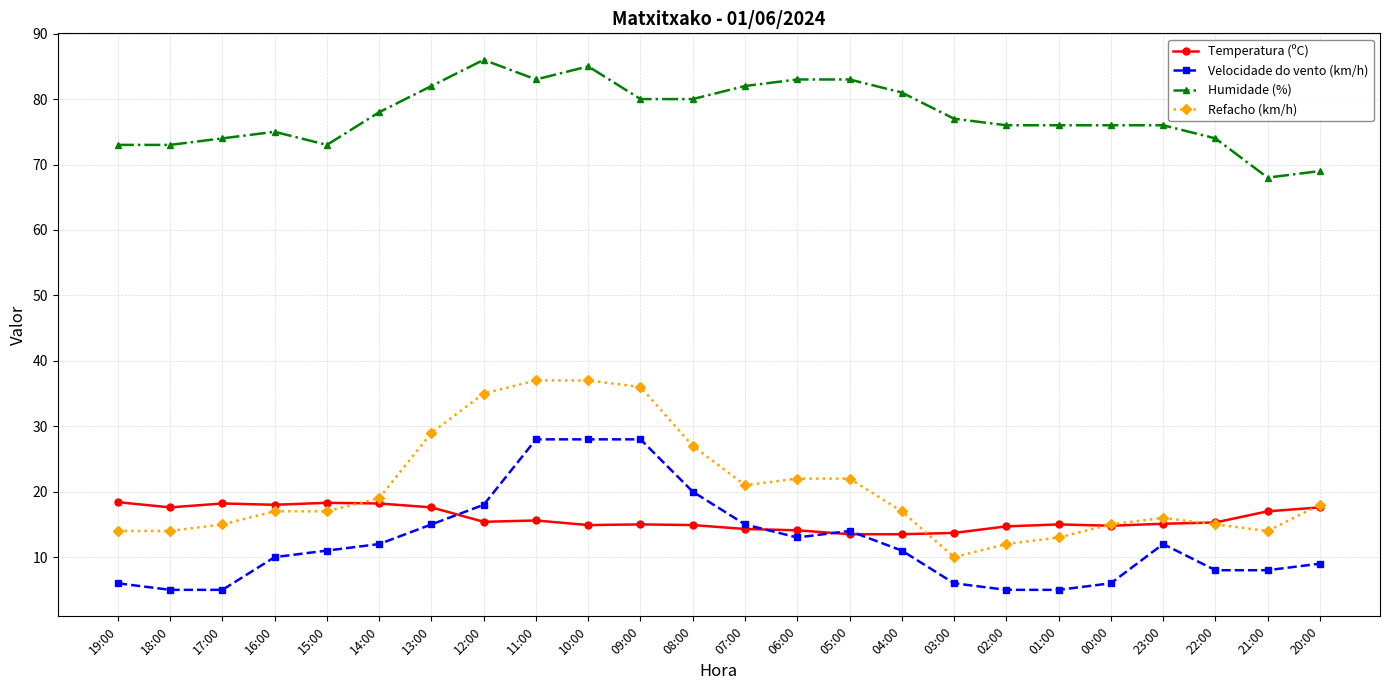

The value of Velocidade do vento (km/h) at 13:00 is 7.2. True or false?

False